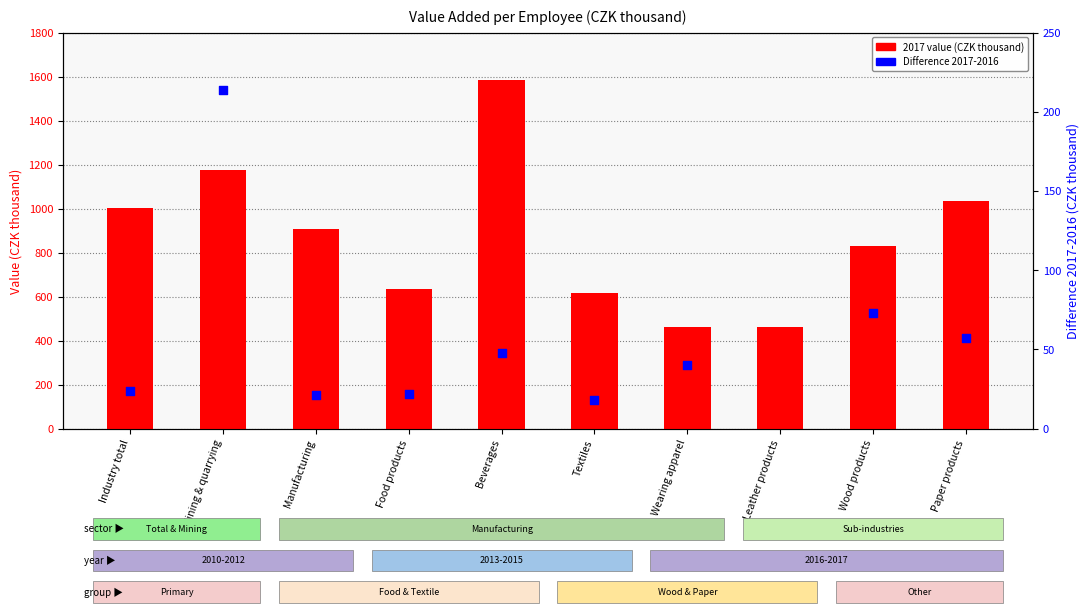

Which series has the largest total across all categories?

2017 value (CZK thousand)